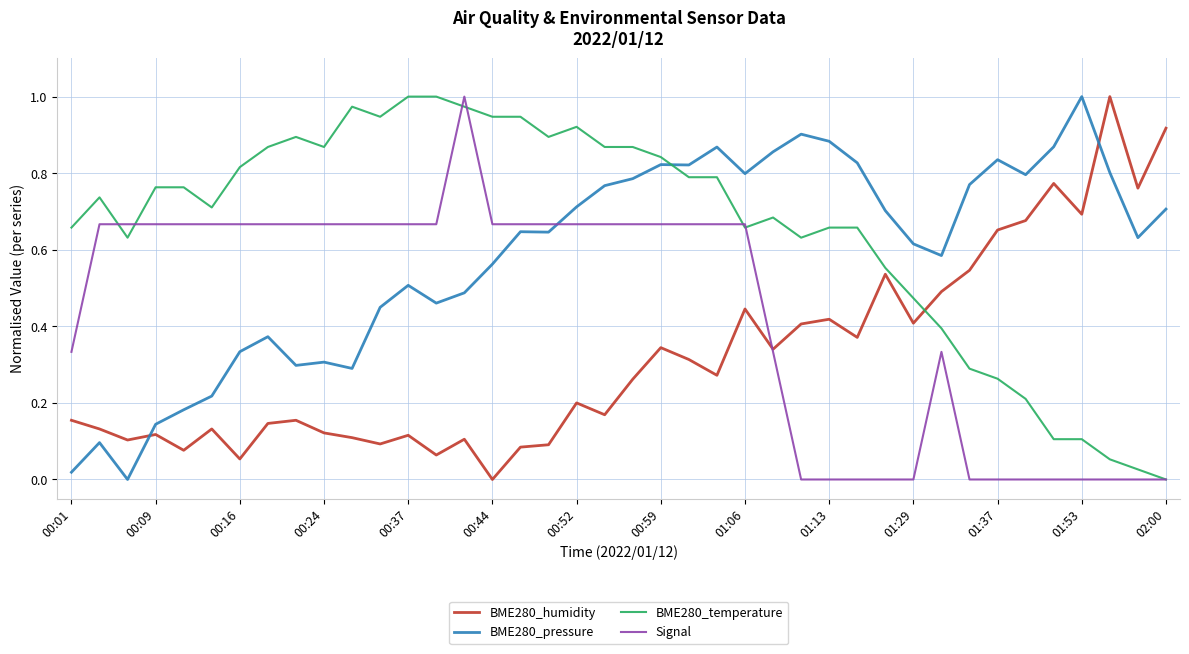

How many intersections are there between BME280_temperature and BME280_pressure?

1